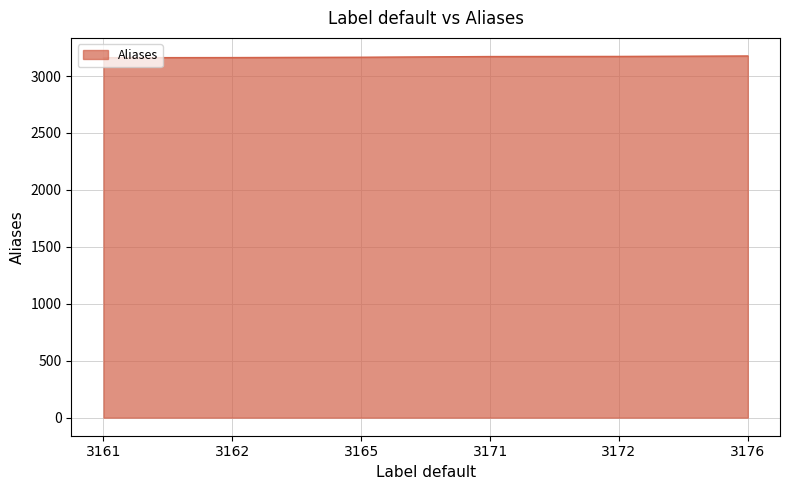

The chart shows a value of 1257 at 3172. True or false?

False